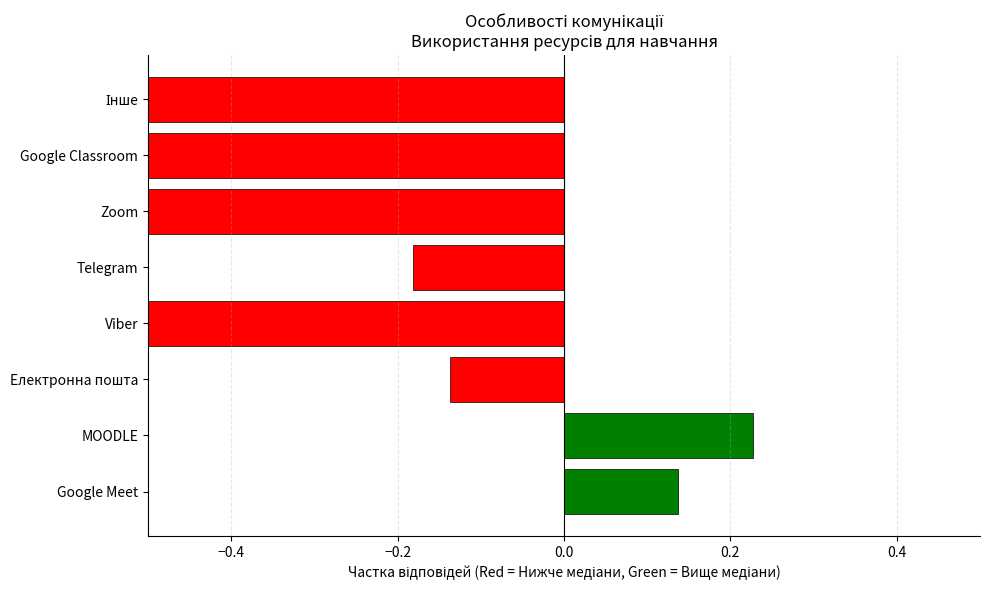

Reading left to right, list all the values displayed in this chart.

0.1	0.2	-0.1	-0.7	-0.2	-0.7	-0.7	-0.7